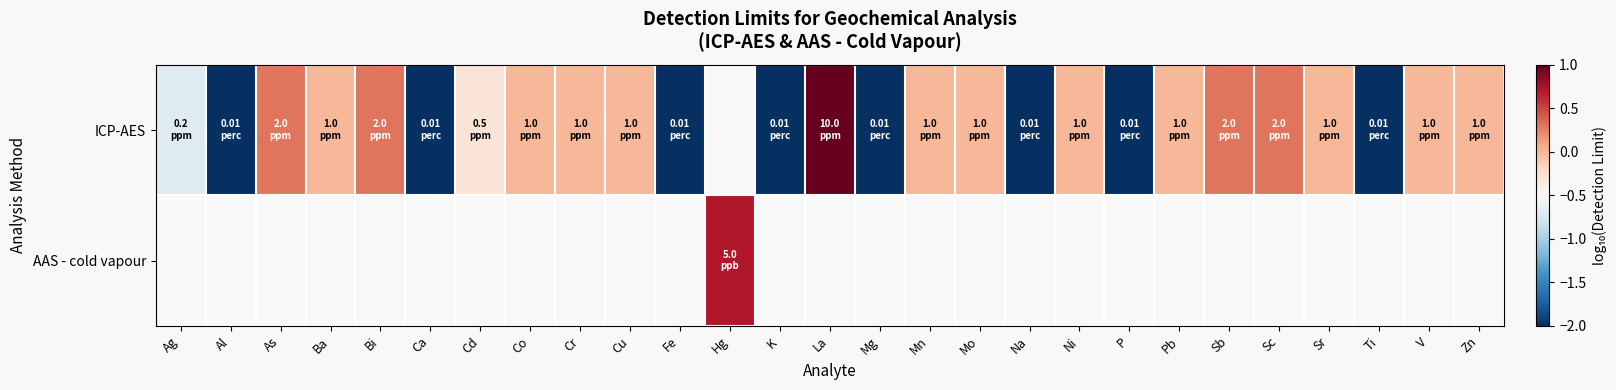

What is the lowest value of the ICP-AES series?

-2.0